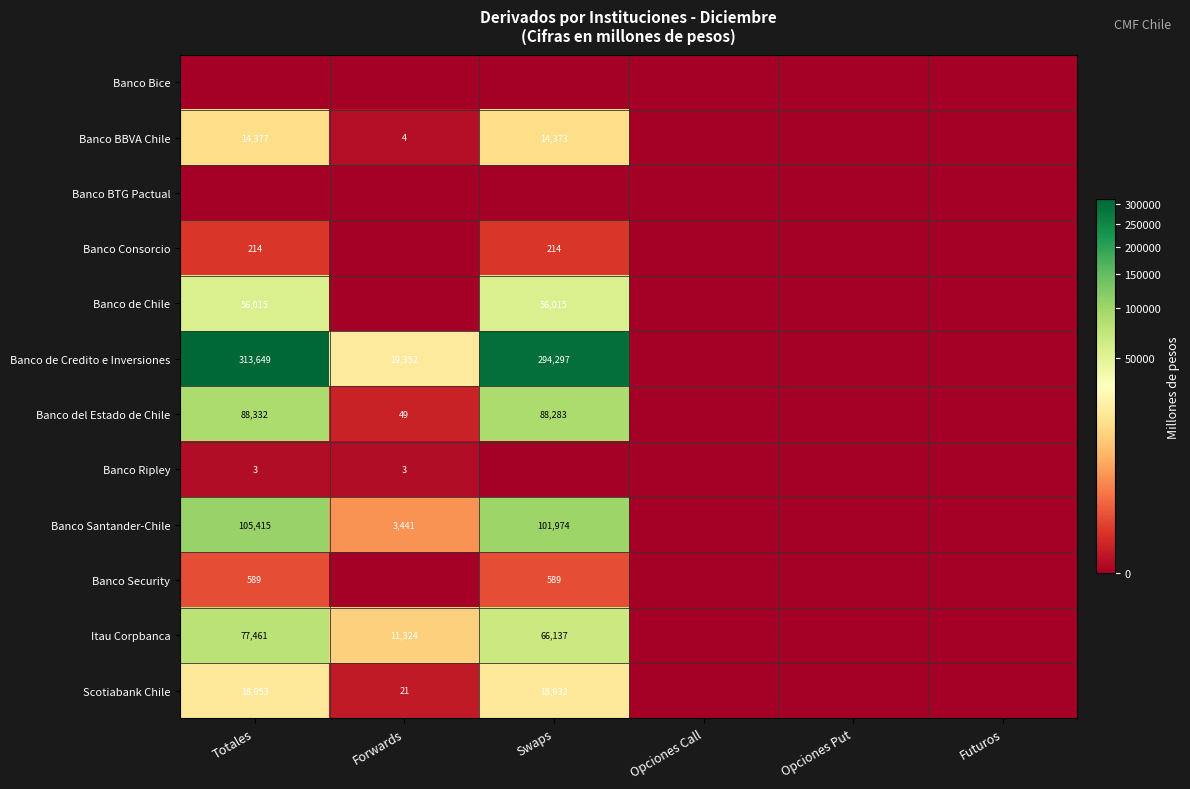

The Itau Corpbanca series shows 3883 at Forwards. True or false?

False